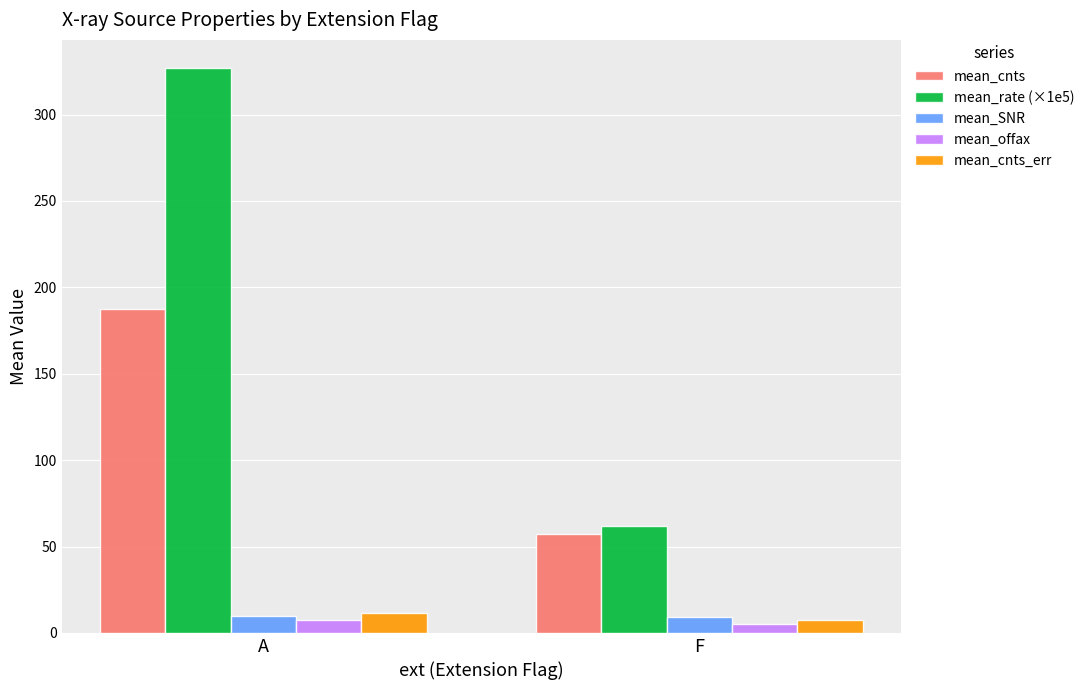

True or false: mean_cnts_err has a value of 11.7 at A.

True